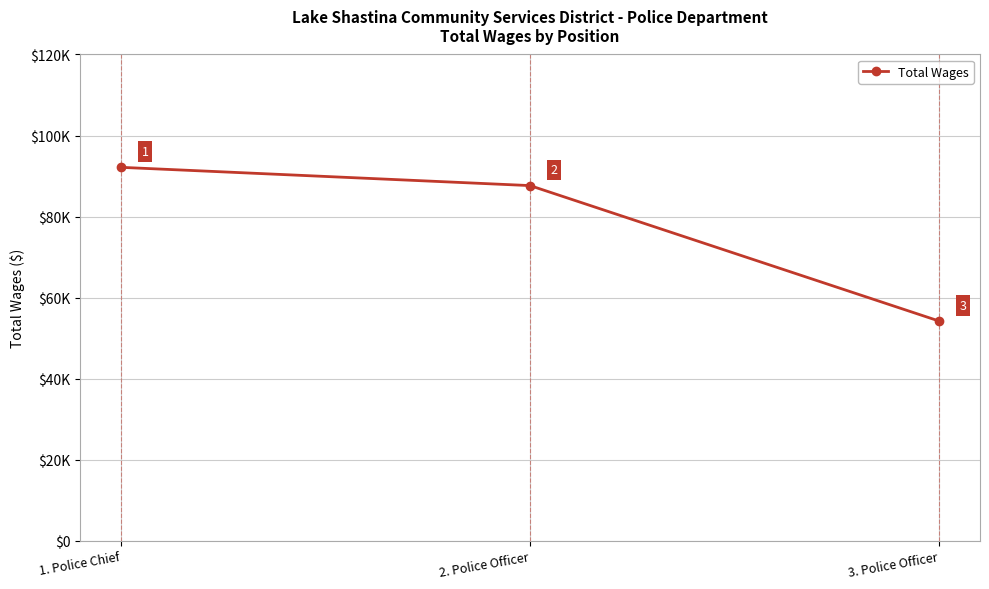

Does the chart display data point markers on the line(s)?

Yes